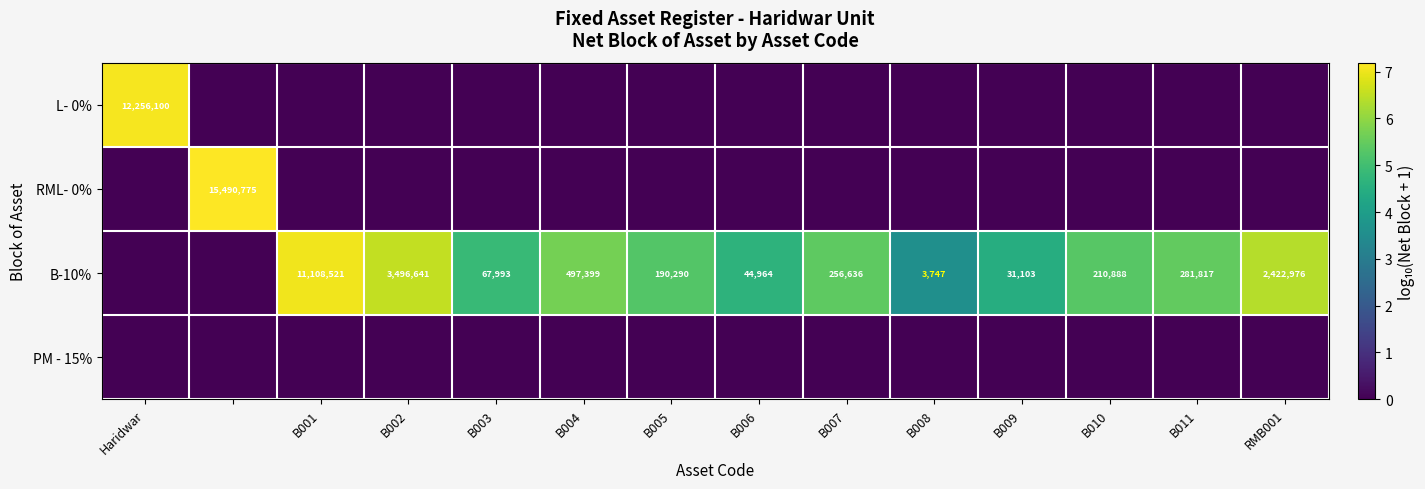

What is the sum of the B-10% values at B004 and B001?

11605920